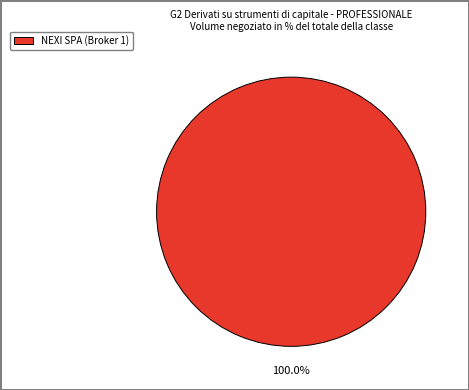

Does any single category account for the majority?

Yes